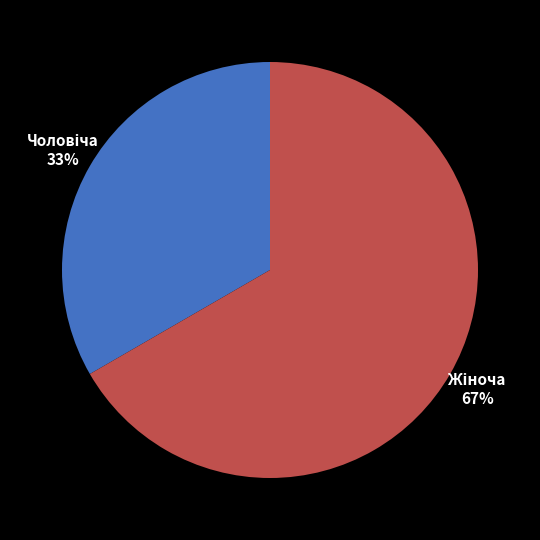

Is there any slice that represents more than half of the pie?

Yes